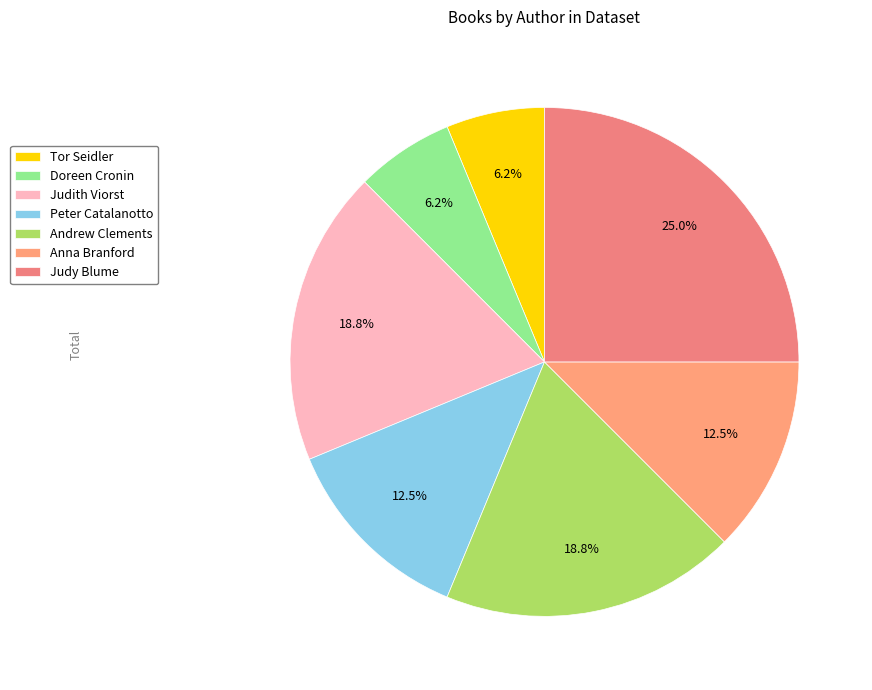

Do Andrew Clements and Judy Blume together represent more than half of the pie?

No